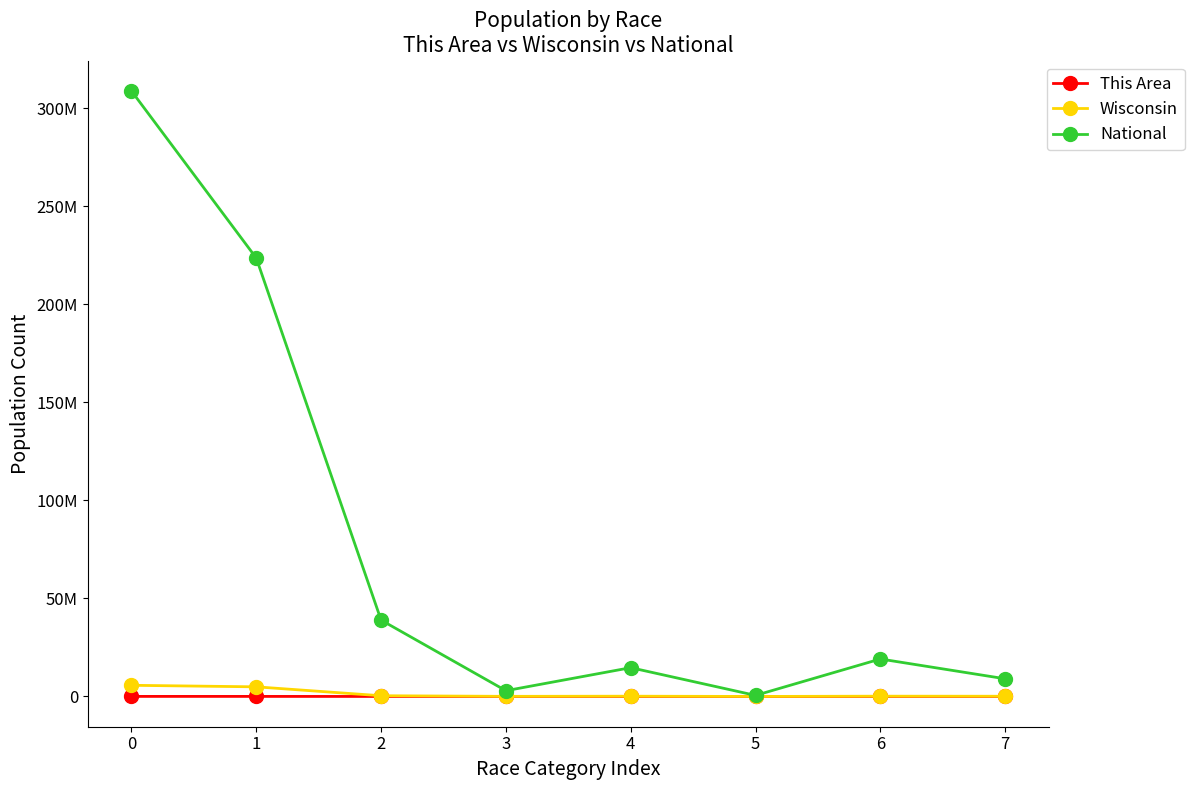

What is the smallest value displayed?

4